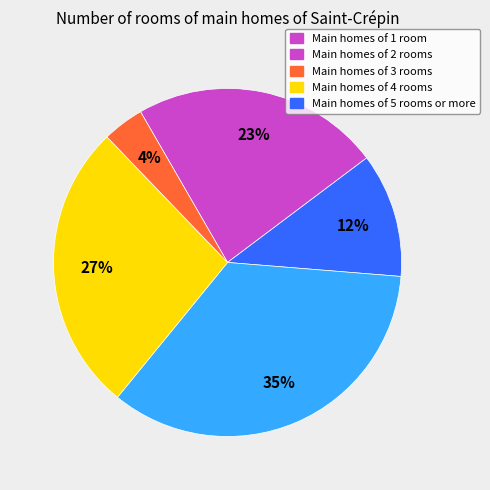

To the nearest percent, what is the average slice percentage?

20%